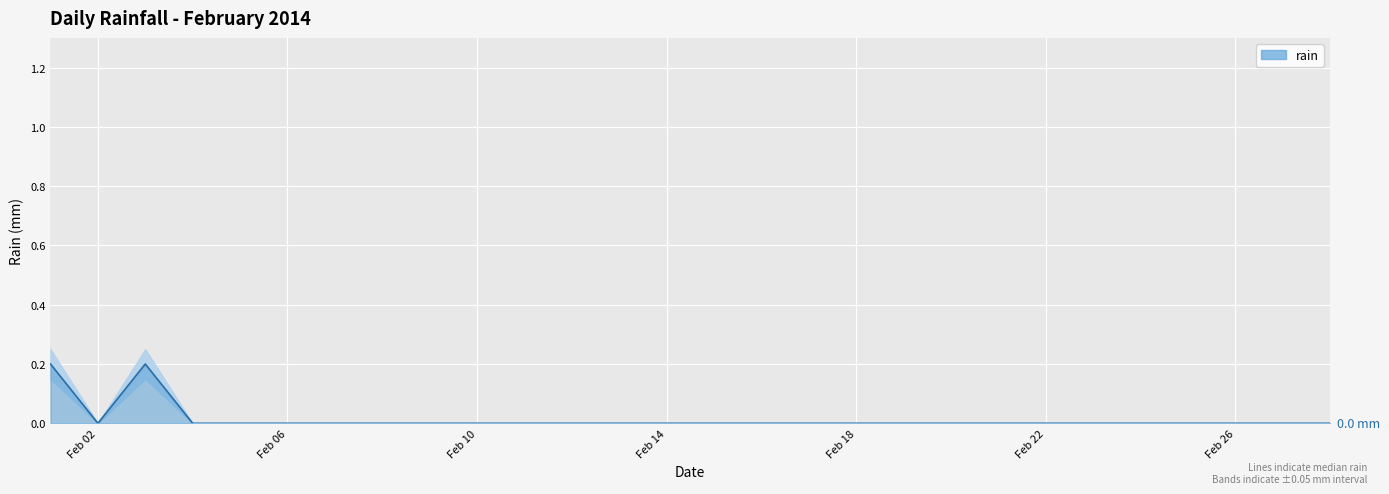

What is the difference between the second highest and second lowest values?

0.2